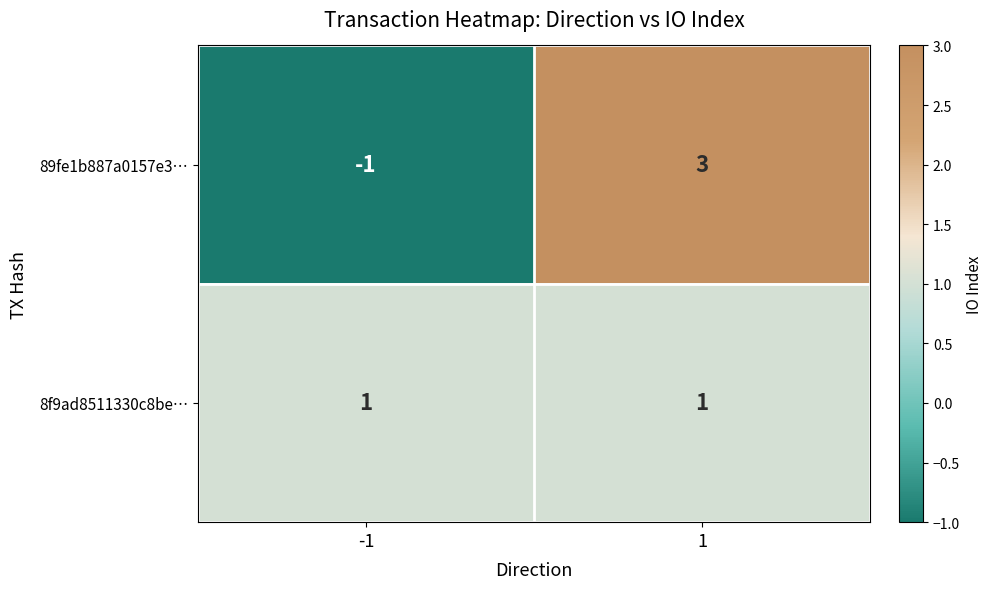

Reading right to left, list all the values displayed in this chart.

89fe1b887a0157e3…: 1=3	-1=-1
8f9ad8511330c8be…: 1=1	-1=1